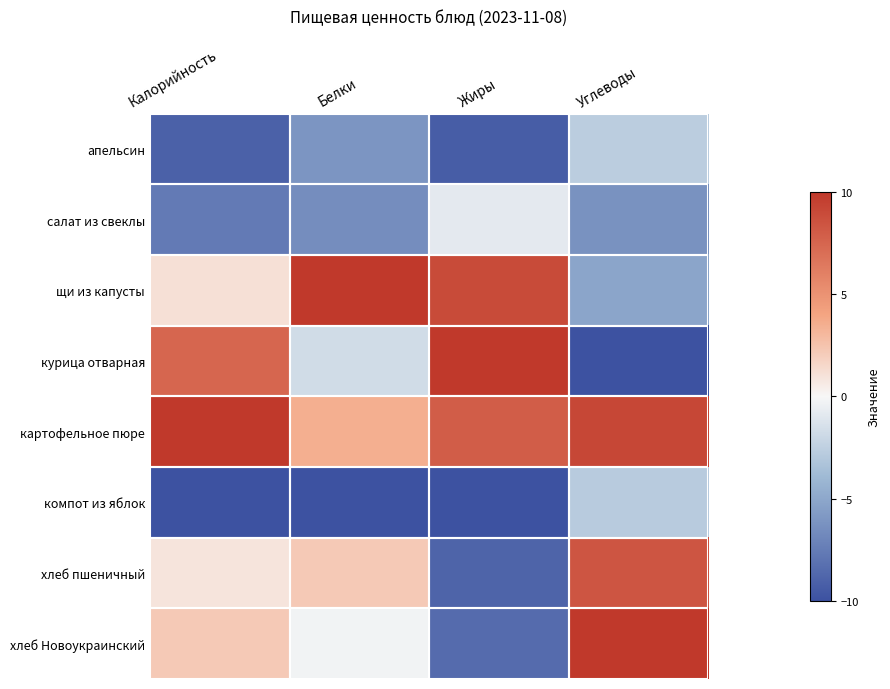

Count the number of data series in this chart.

8